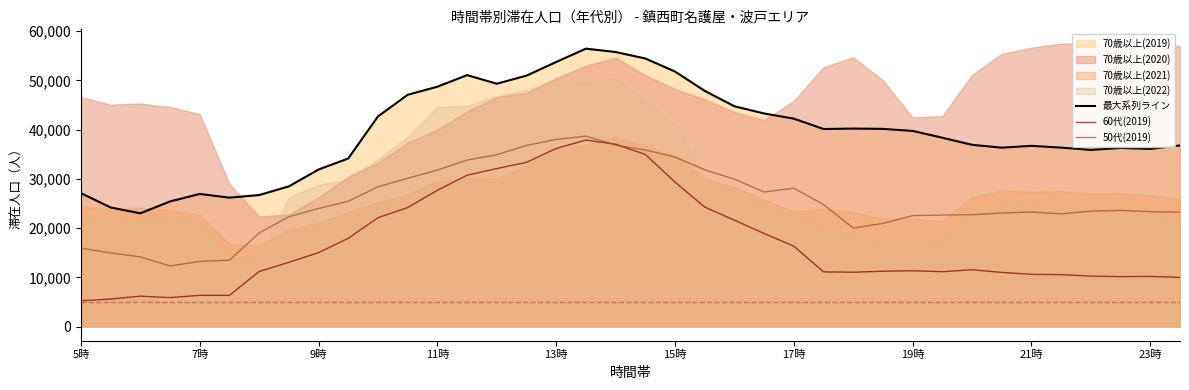

What is the lowest value of the 50代(2019) series?

12310